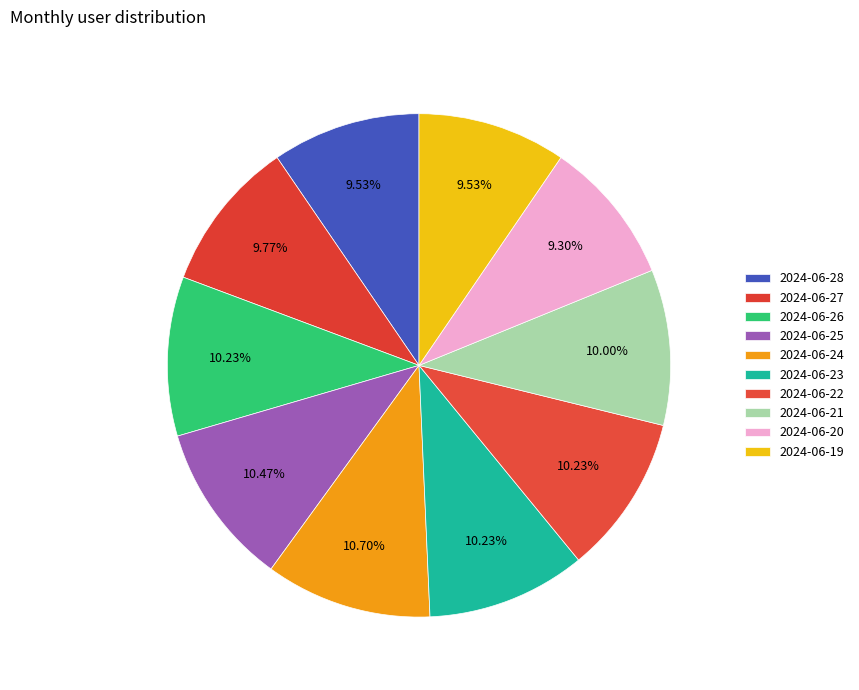

The 2024-06-22 slice represents 10% of the pie. True or false?

True